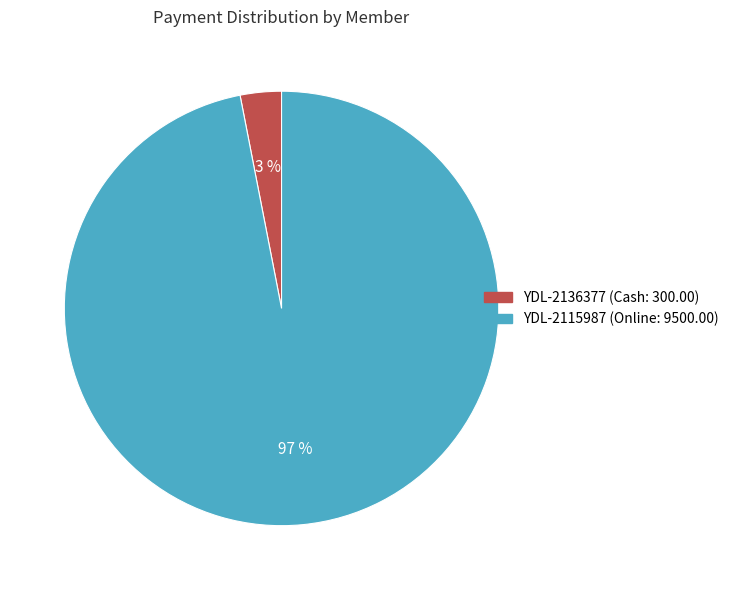

To the nearest percent, what portion does YDL-2115987 represent?

97%